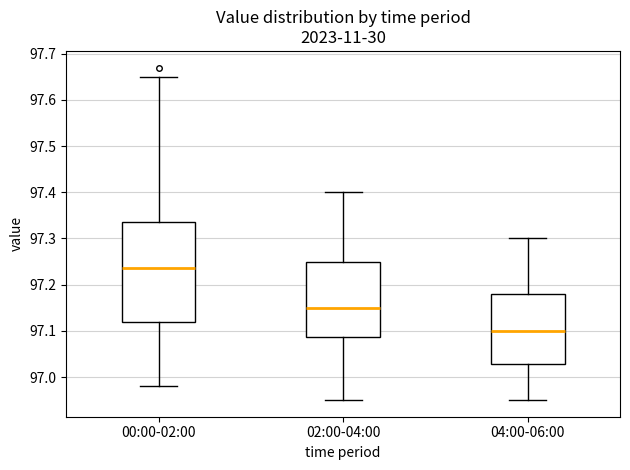

Where is the lower edge of the box for 02:00-04:00 on the y-axis? The values are not printed on the chart, so give them approximately, as read against the axis.

97.09